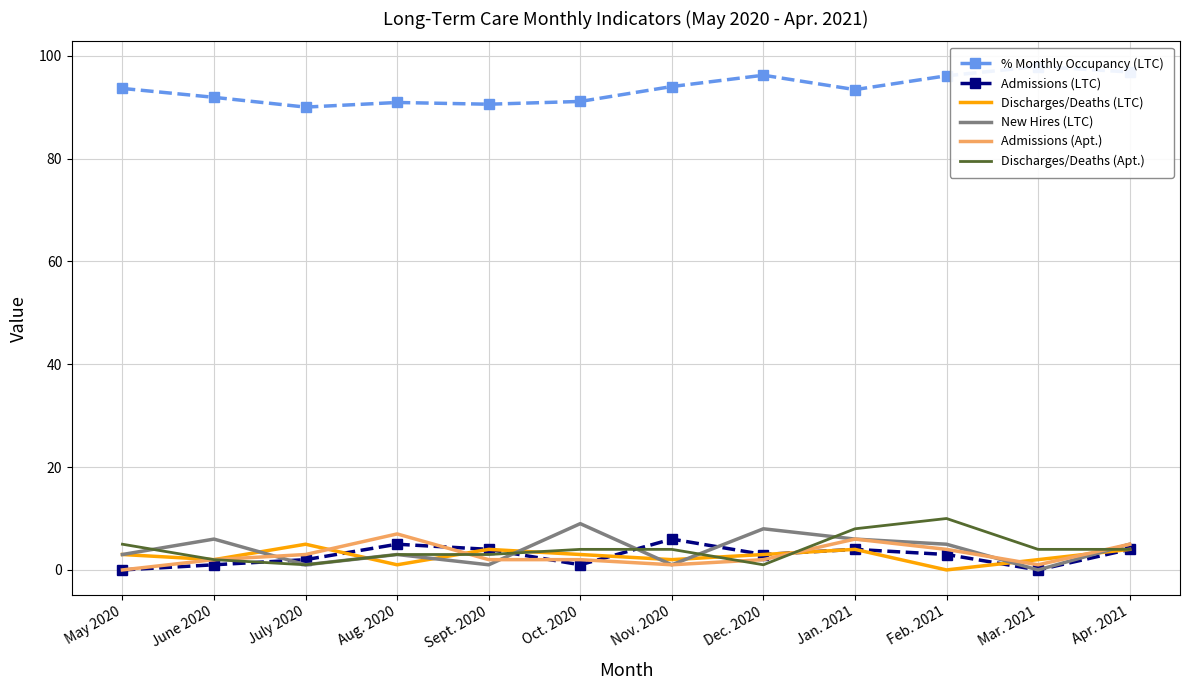

In % Monthly Occupancy (LTC), how many points are higher than both neighbors (excluding endpoints)?

3